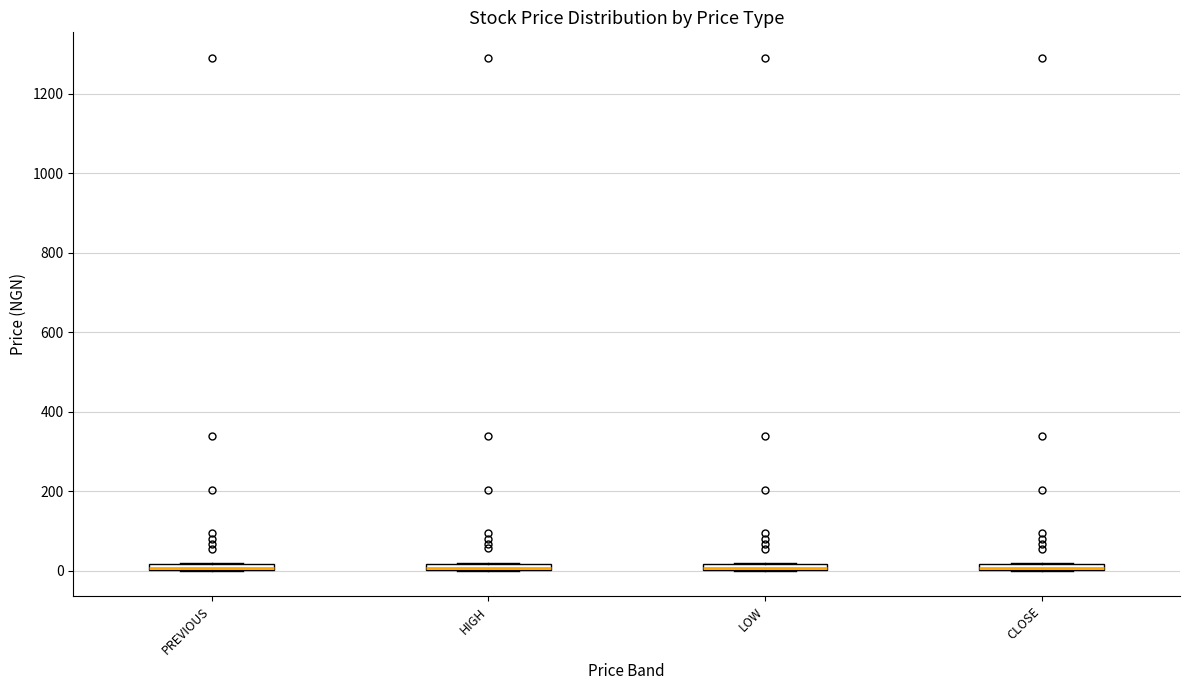

Where is the lower edge of the box for LOW on the y-axis? The values are not printed on the chart, so give them approximately, as read against the axis.

0